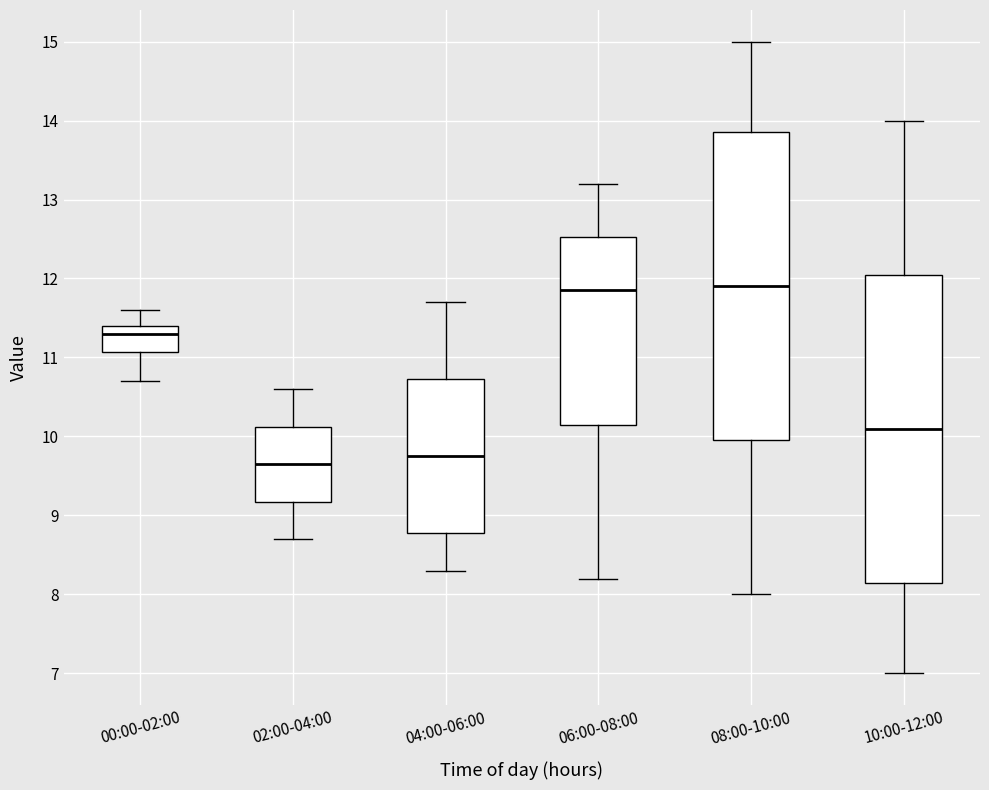

Reading left to right, read every box against the y-axis: the position of its median line, the range the box covers, and the ends of its whiskers. The values are not printed on the chart, so give them approximately, as read against the axis.

00:00-02:00: median 11.3, box 11.1 to 11.4, whiskers 10.7 to 11.6
02:00-04:00: median 9.7, box 9.2 to 10.1, whiskers 8.7 to 10.6
04:00-06:00: median 9.8, box 8.8 to 10.7, whiskers 8.3 to 11.7
06:00-08:00: median 11.9, box 10.2 to 12.5, whiskers 8.2 to 13.2
08:00-10:00: median 11.9, box 10.0 to 13.9, whiskers 8.0 to 15.0
10:00-12:00: median 10.1, box 8.2 to 12.1, whiskers 7.0 to 14.0